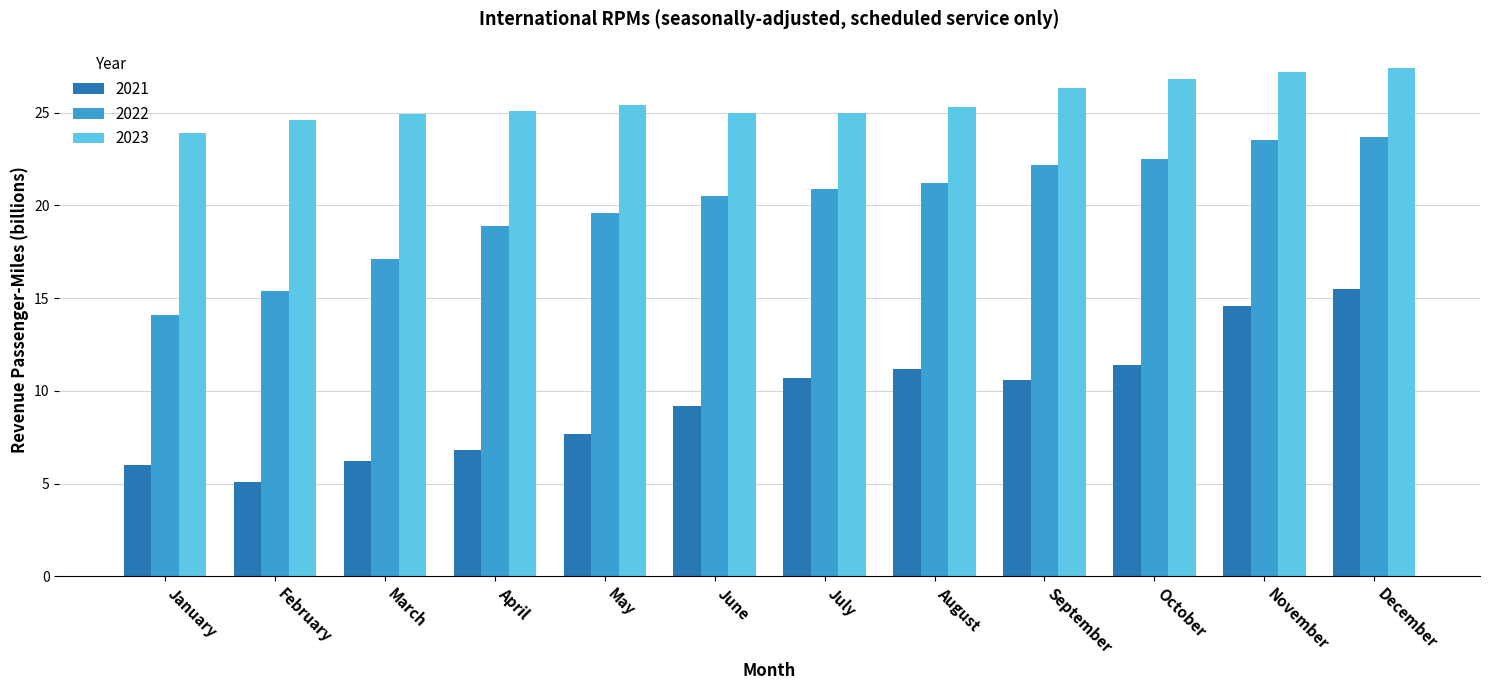

True or false: 2021 has a value of 22.4 at November.

False